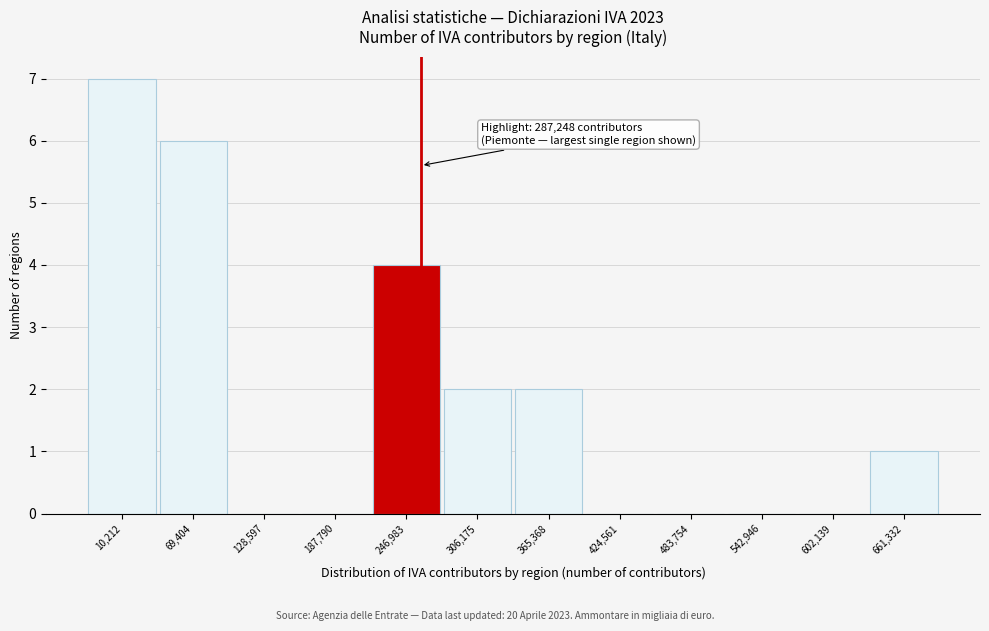

Reading right to left, what are all the values shown in this chart?

661,332=1	602,139=0	542,946=0	483,754=0	424,561=0	365,368=2	306,175=2	246,983=4	187,790=0	128,597=0	69,404=6	10,212=7